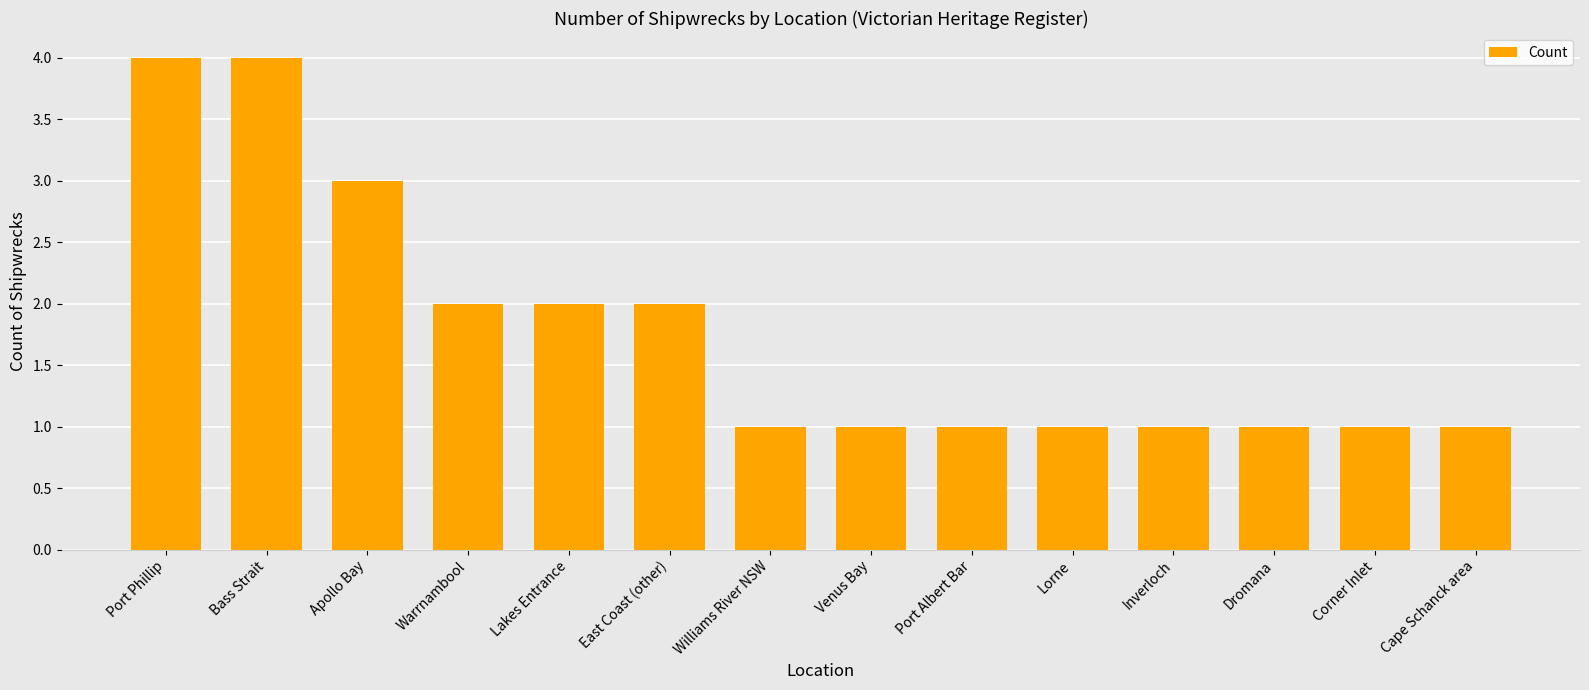

What is the difference between the second highest and minimum values?

3